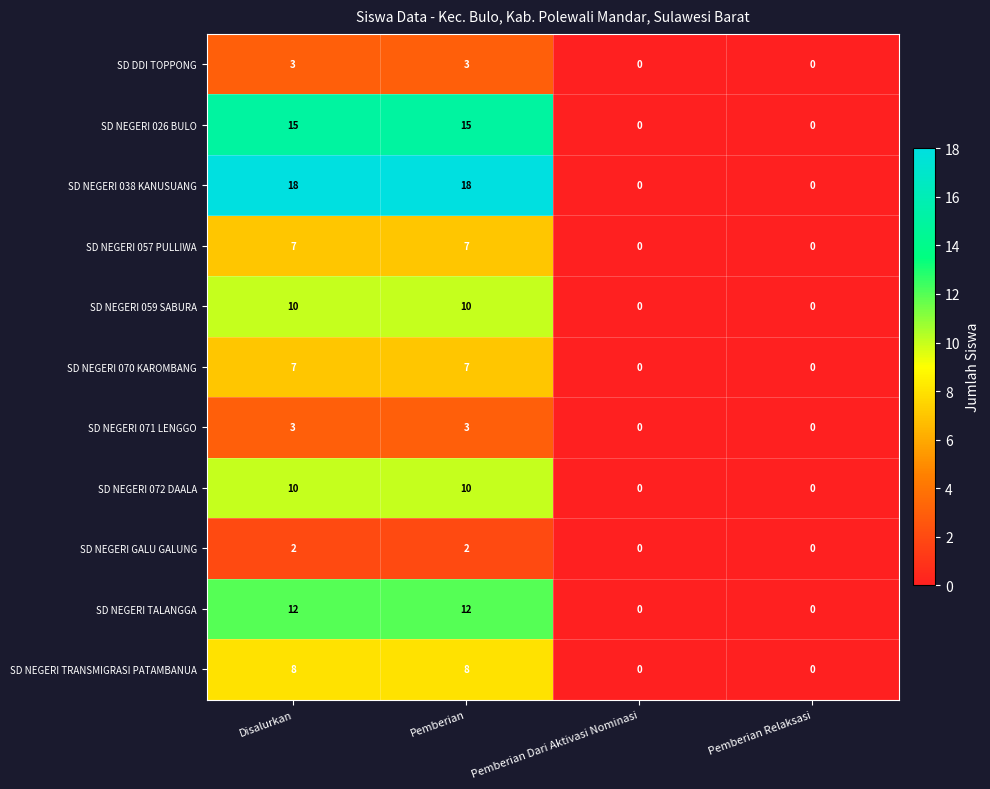

What is the difference between the maximum and minimum values in the SD NEGERI TRANSMIGRASI PATAMBANUA series?

8